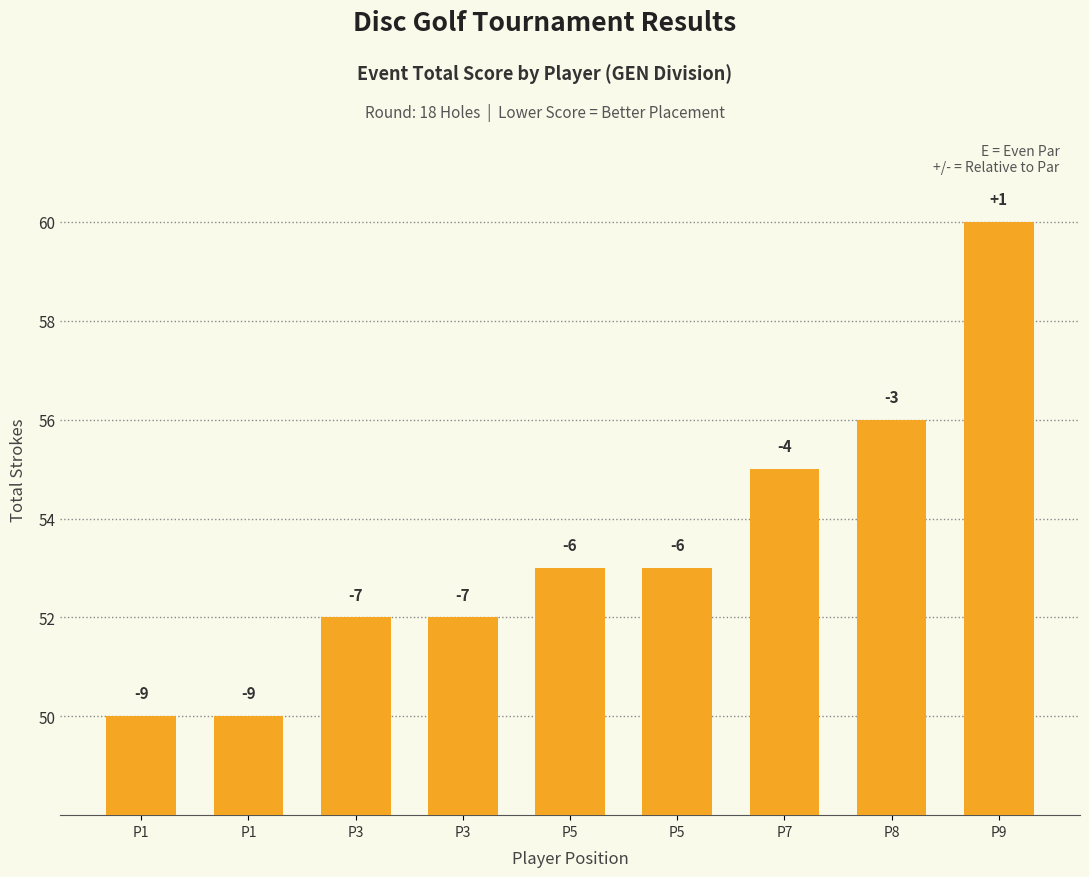

How many bars are there in total?

9